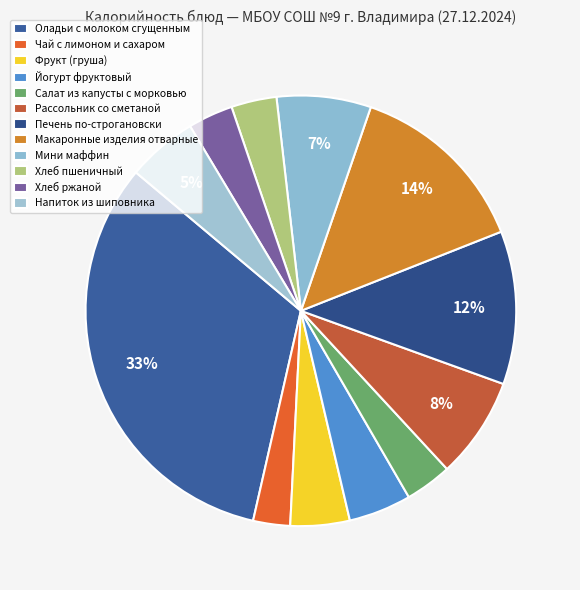

Count the number of slices in the pie.

12